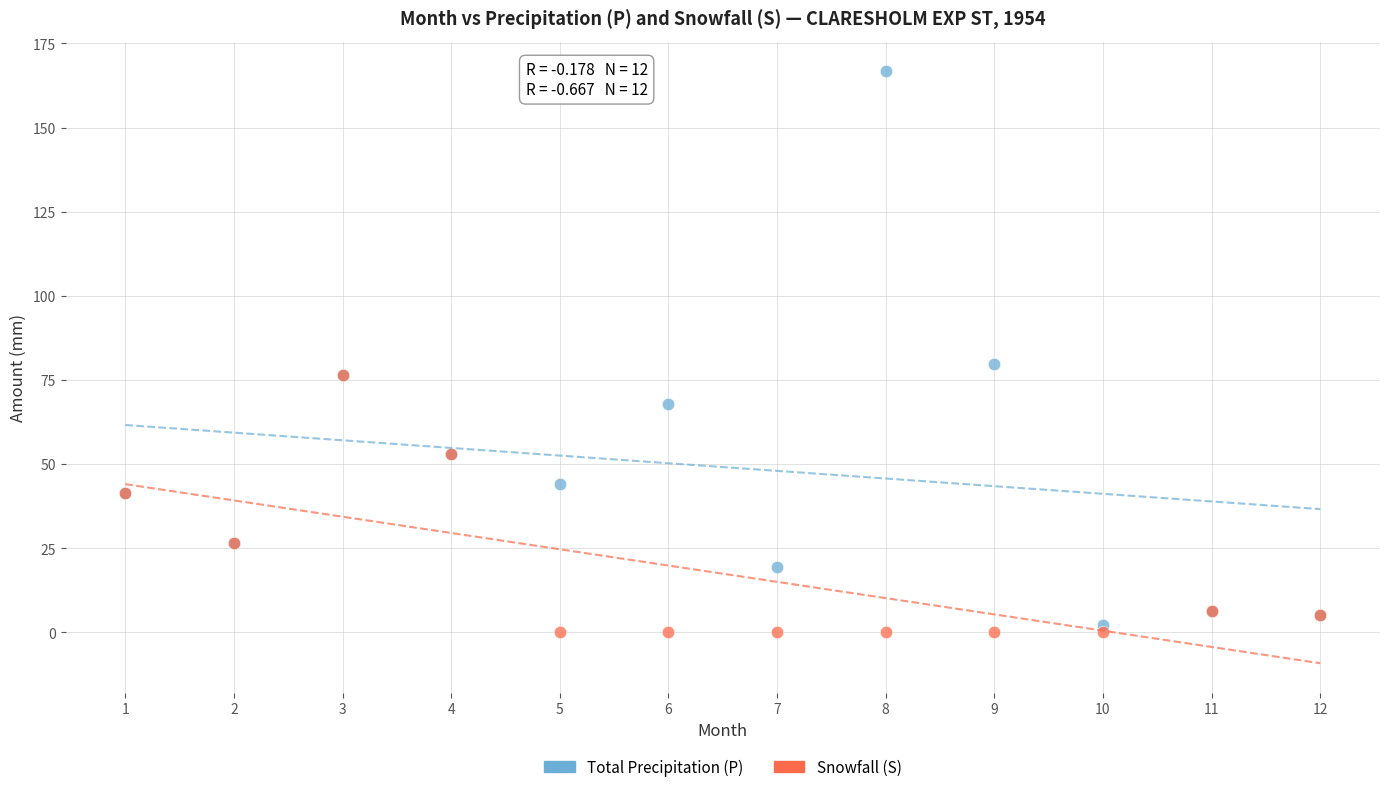

Which series reaches the minimum Y coordinate?

Snowfall (S)